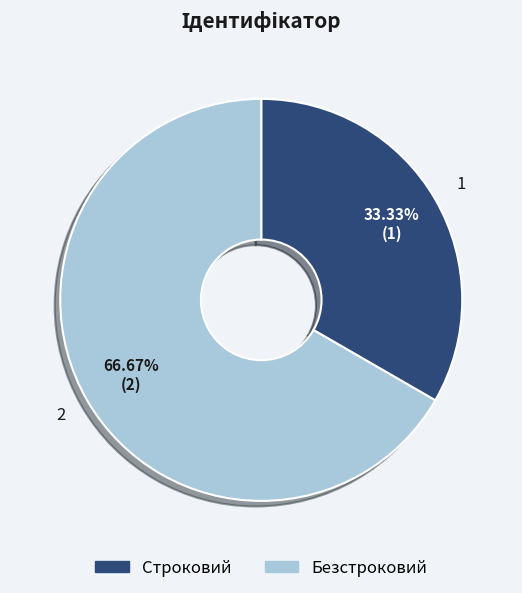

Combined, what portion of the pie is Строковий and Безстроковий?

100.0%